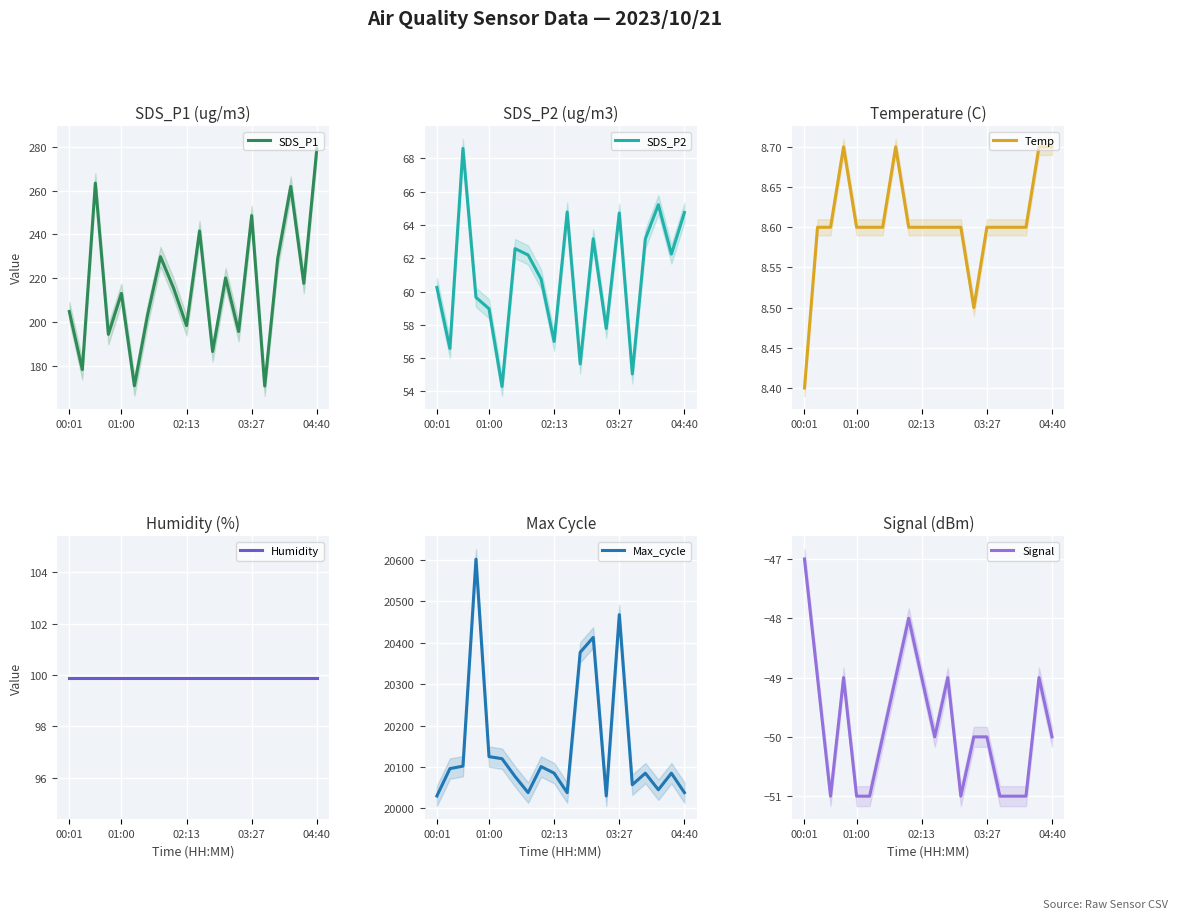

True or false: Max_cycle and Signal cross at least once.

False